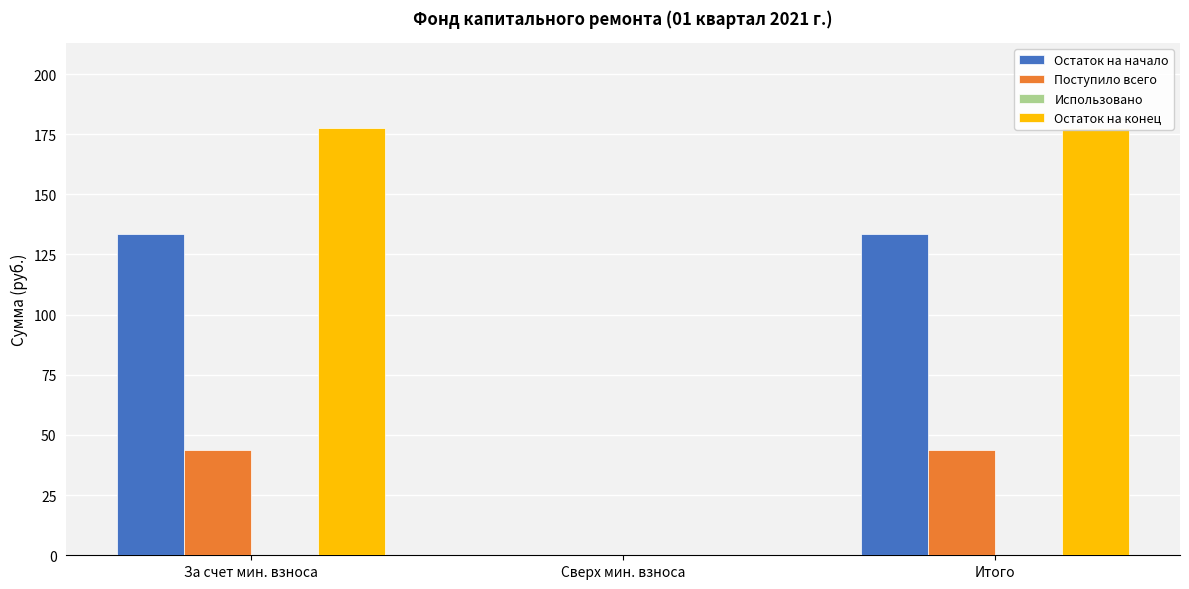

Reading left to right, transcribe all the data shown in this chart.

Остаток на начало: 133.6	0.0	133.6
Поступило всего: 43.8	0.0	43.8
Использовано: 0.0	0.0	0.0
Остаток на конец: 177.4	0.0	177.4